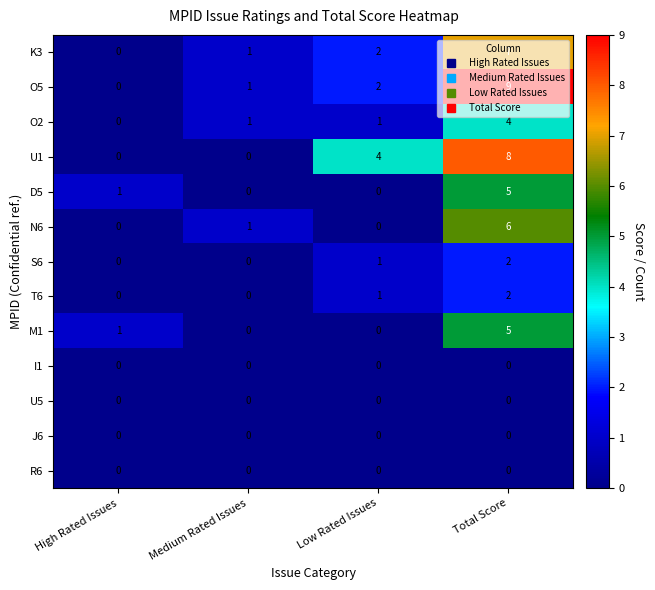

What is the maximum value shown in the chart?

9